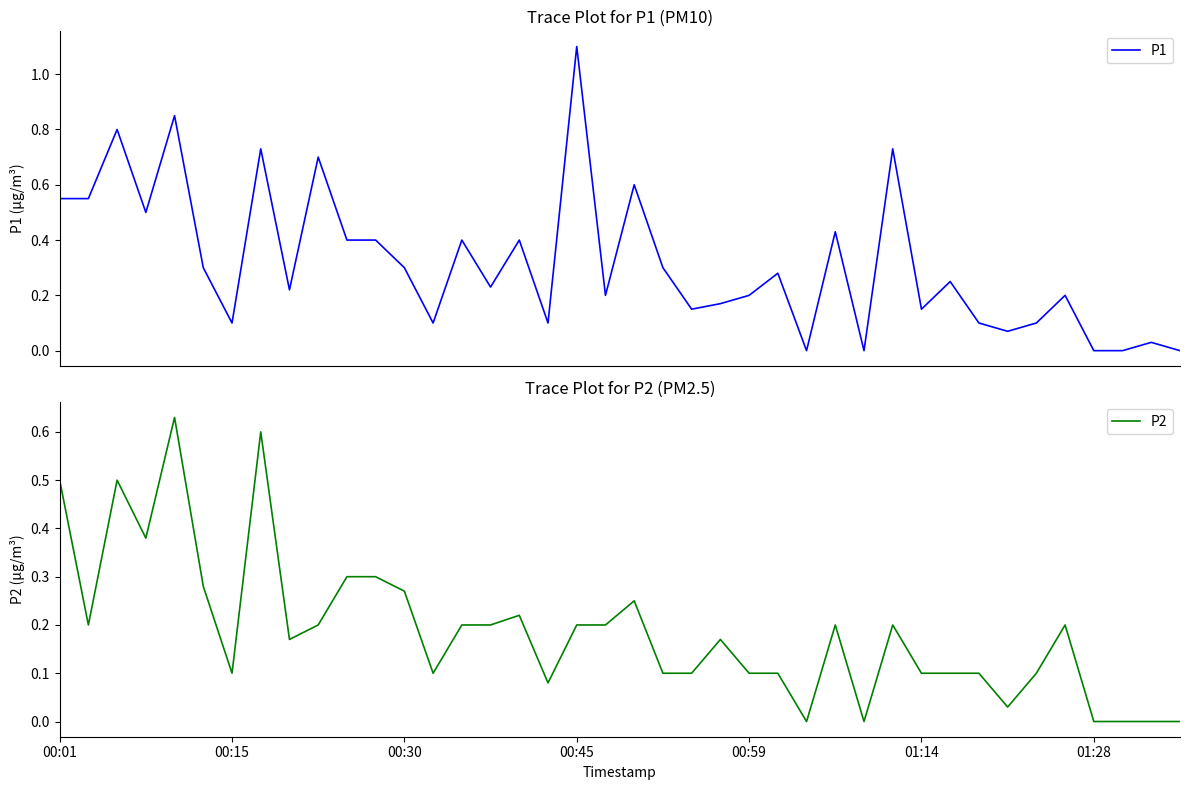

How many lines are shown in the chart?

2